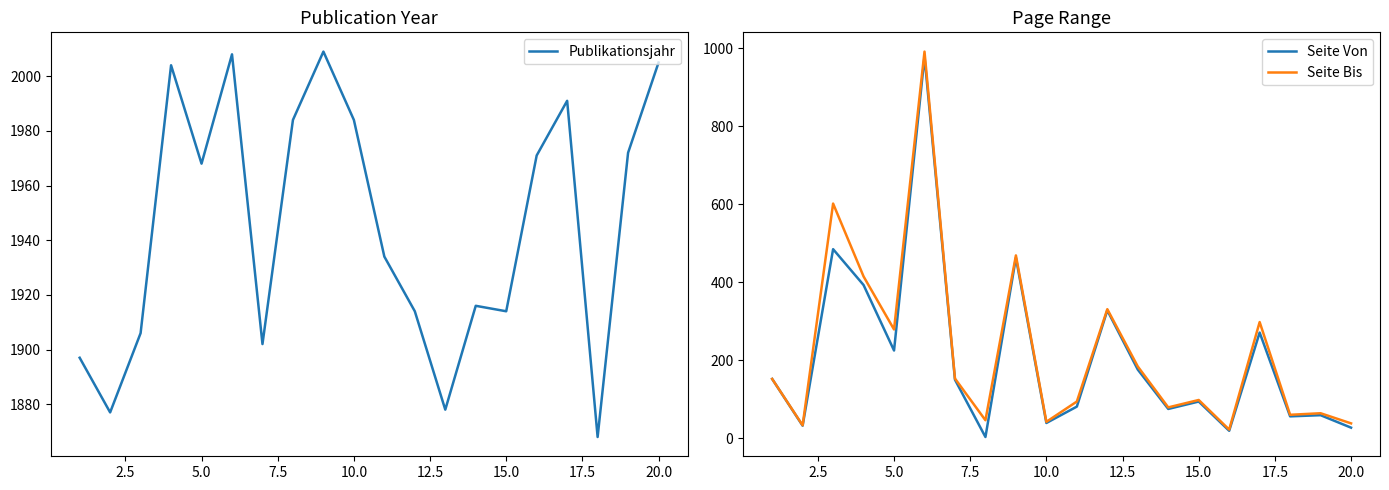

True or false: Seite Bis and Seite Von cross at least once.

False